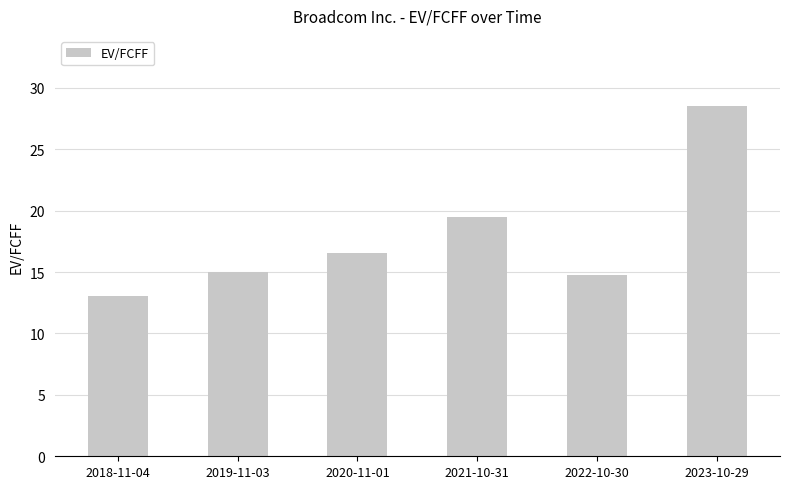

What is the change in value from 2021-10-31 to 2023-10-29?

+9.1